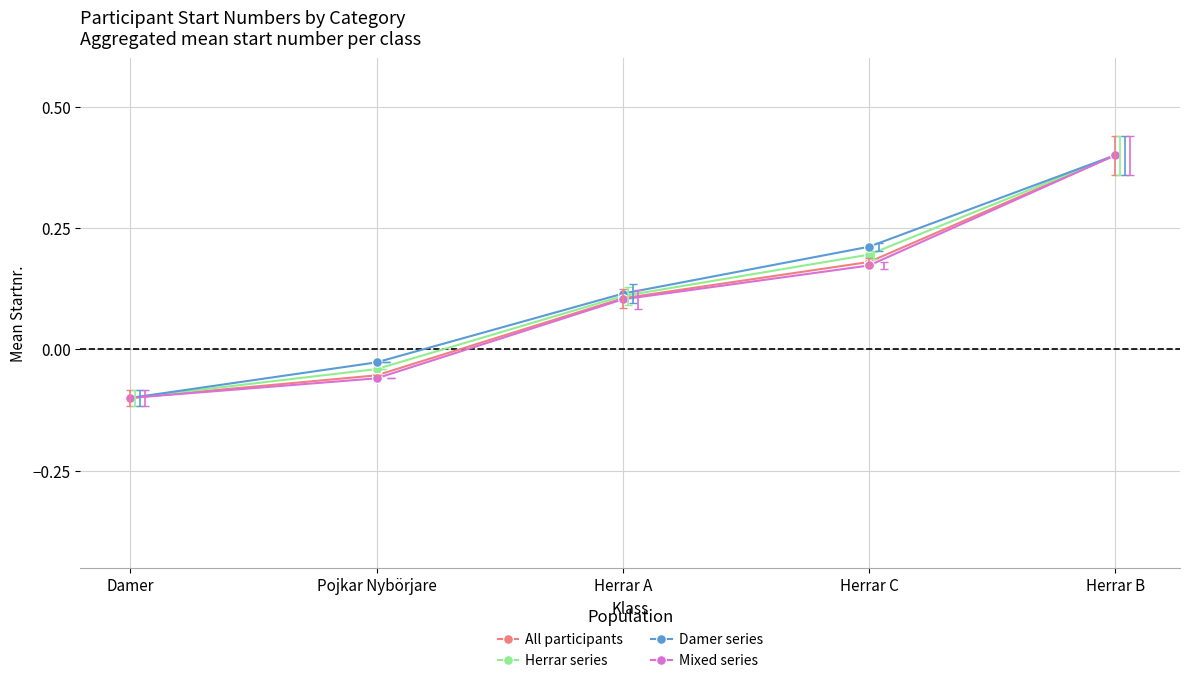

Rank the series by their average value, from lowest to highest.

Mixed series, All participants, Herrar series, Damer series